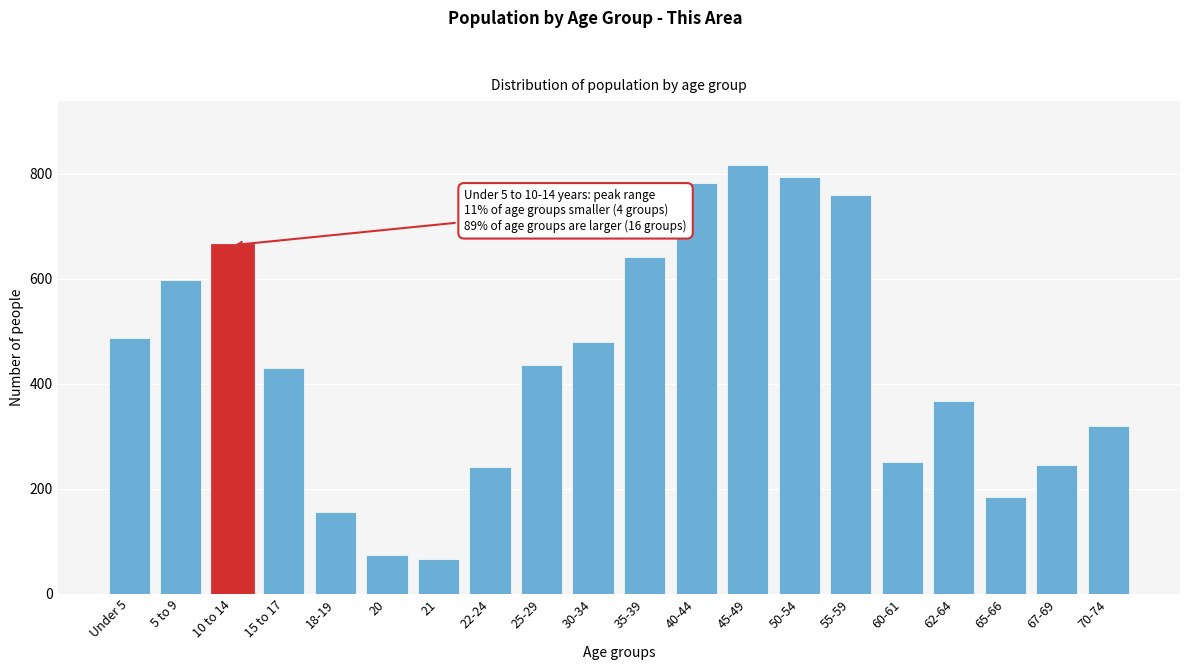

Reading right to left, list all the values displayed in this chart.

70-74=319	67-69=245	65-66=185	62-64=367	60-61=251	55-59=759	50-54=794	45-49=816	40-44=783	35-39=641	30-34=479	25-29=436	22-24=241	21=67	20=74	18-19=156	15 to 17=431	10 to 14=664	5 to 9=597	Under 5=487